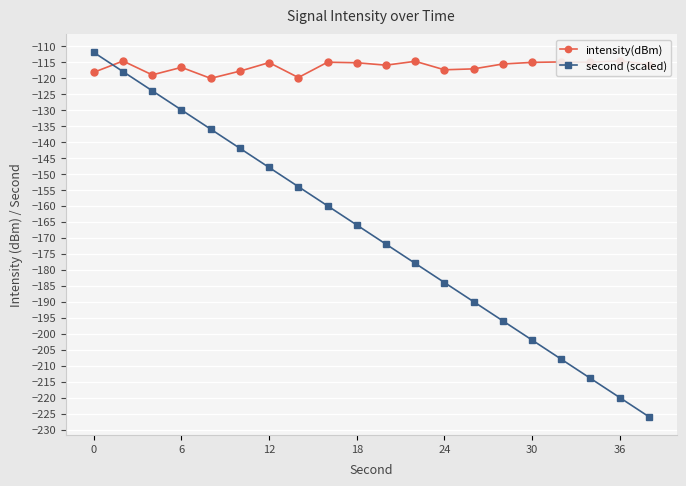

Is it true that second (scaled) equals -210 at 12?

False